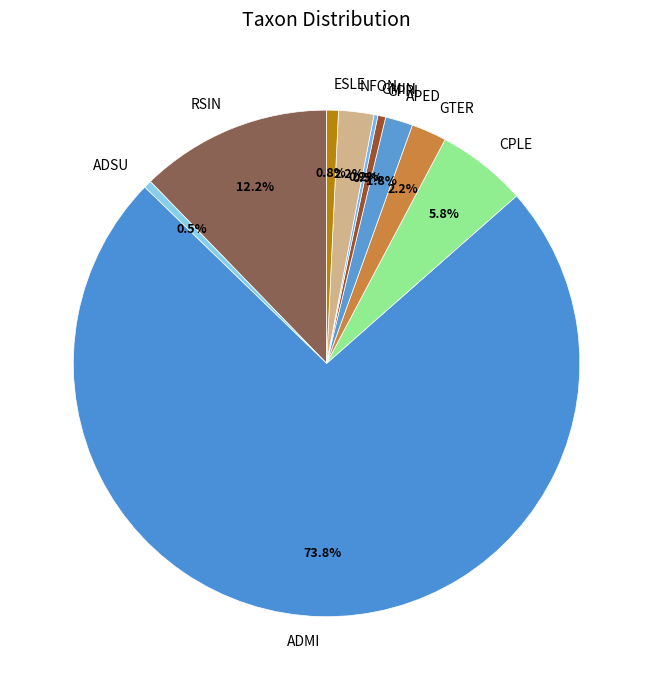

Which slice represents more than half of the pie?

ADMI